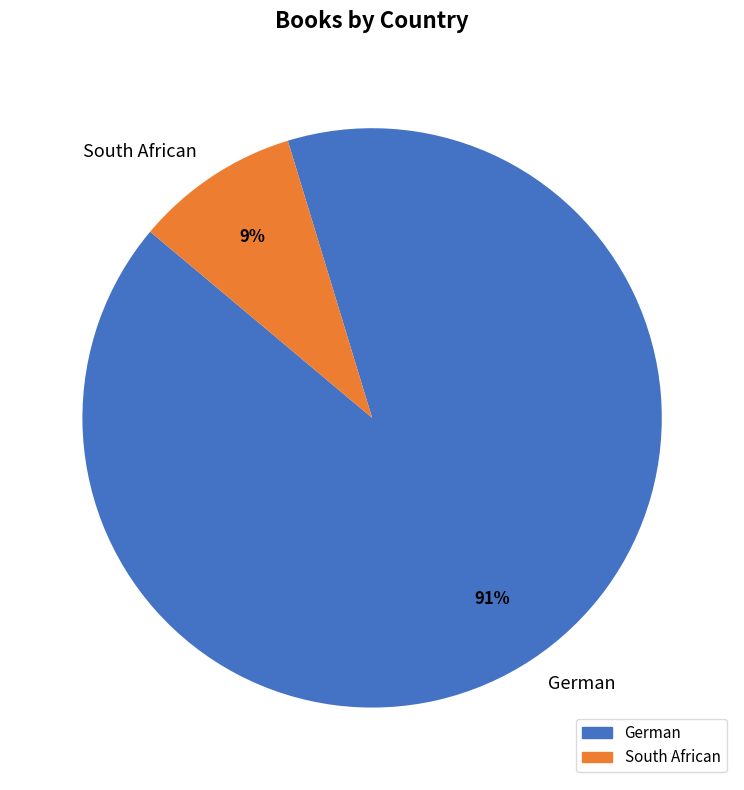

What percentage is the German slice, to the nearest percent?

91%